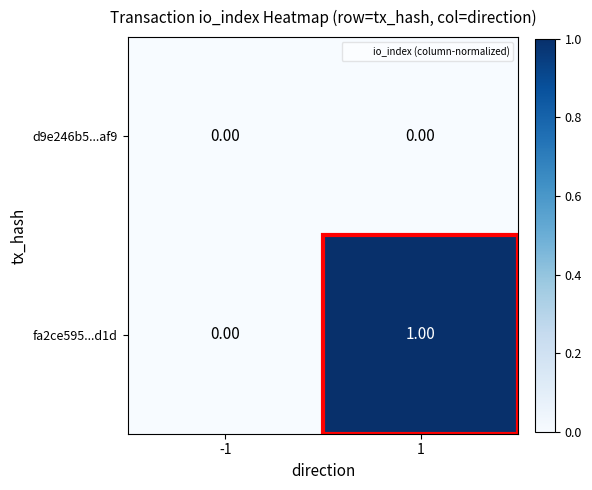

Which series has the largest total across all categories?

fa2ce595...d1d